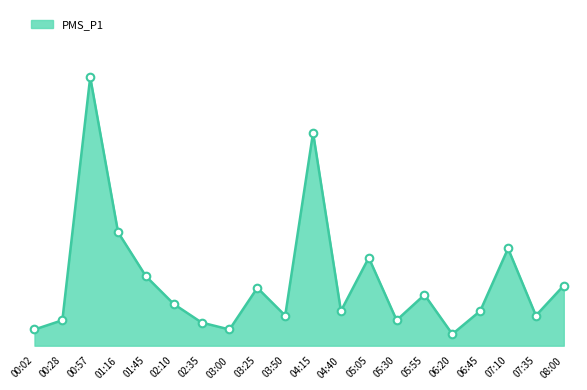

Does the chart have visible grid lines?

No